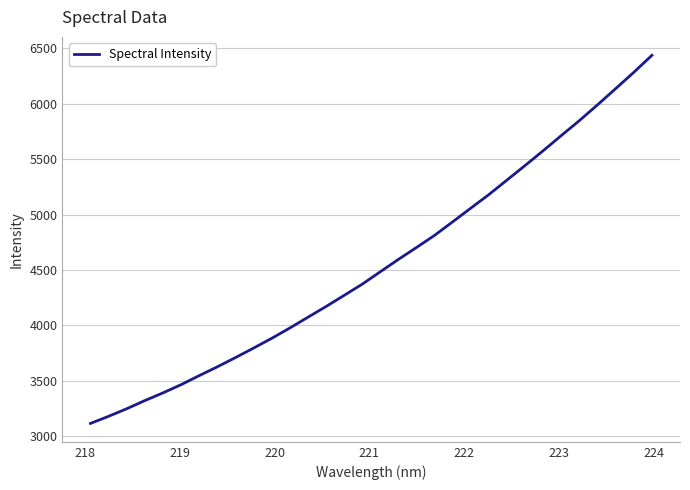

What is the sum of all values?

145655.5